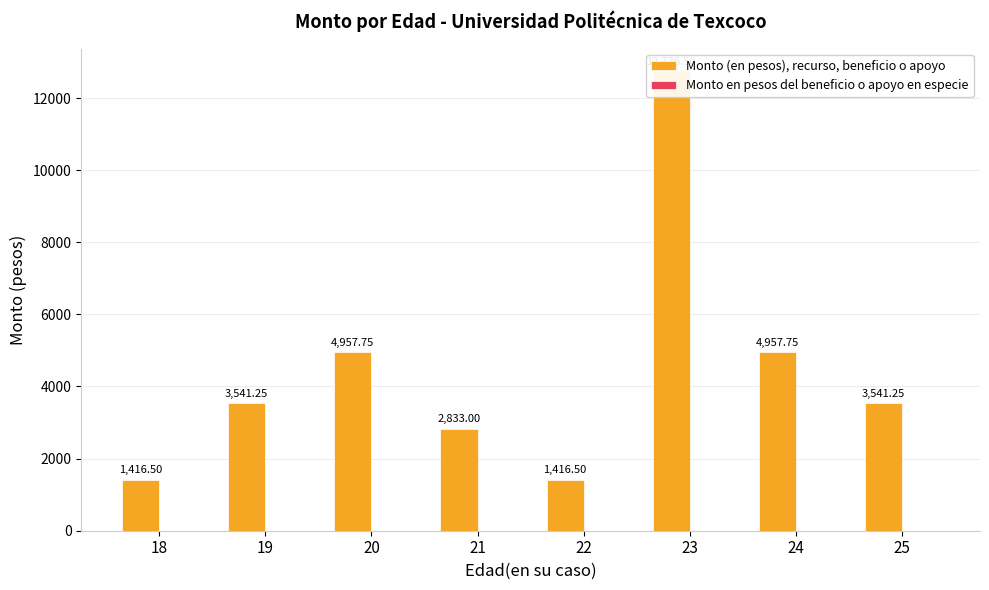

Which series changed the most between 19 and 25?

Monto (en pesos), recurso, beneficio o apoyo